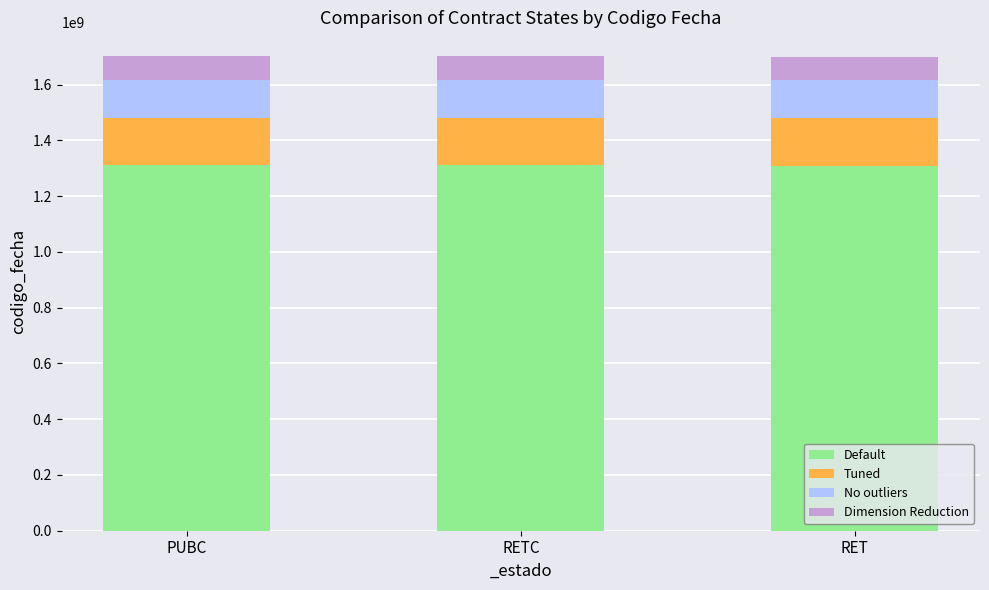

What is the average value of the Default series?

1310588574.2